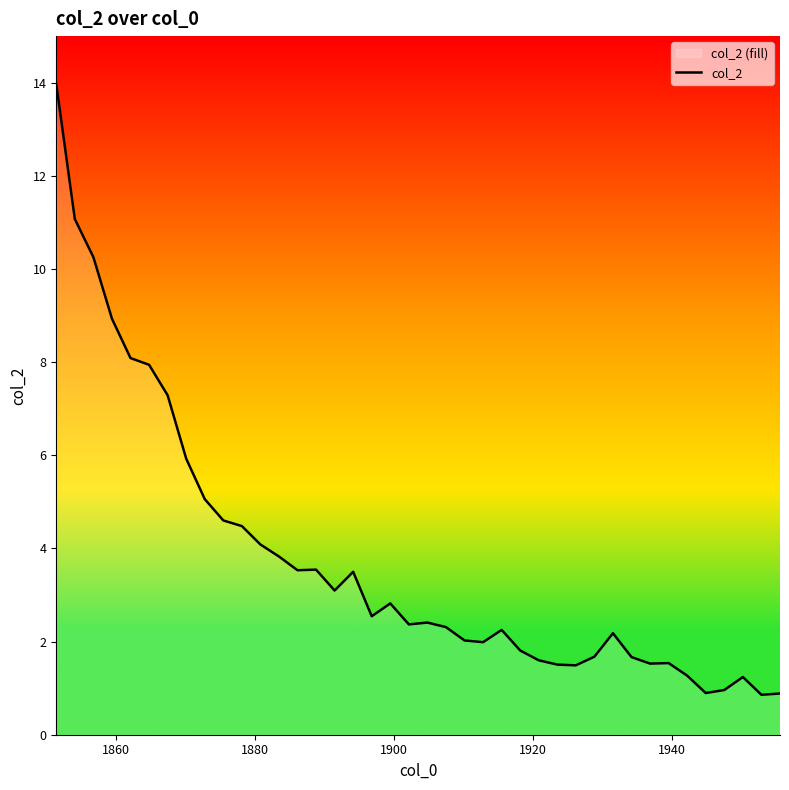

Reading right to left, what are all the values shown in this chart?

0.9	0.9	1.2	1.0	0.9	1.3	1.5	1.5	1.7	2.2	1.7	1.5	1.5	1.6	1.8	2.3	2.0	2.0	2.3	2.4	2.4	2.8	2.5	3.5	3.1	3.5	3.5	3.8	4.1	4.5	4.6	5.1	5.9	7.3	7.9	8.1	8.9	10.3	11.1	14.0